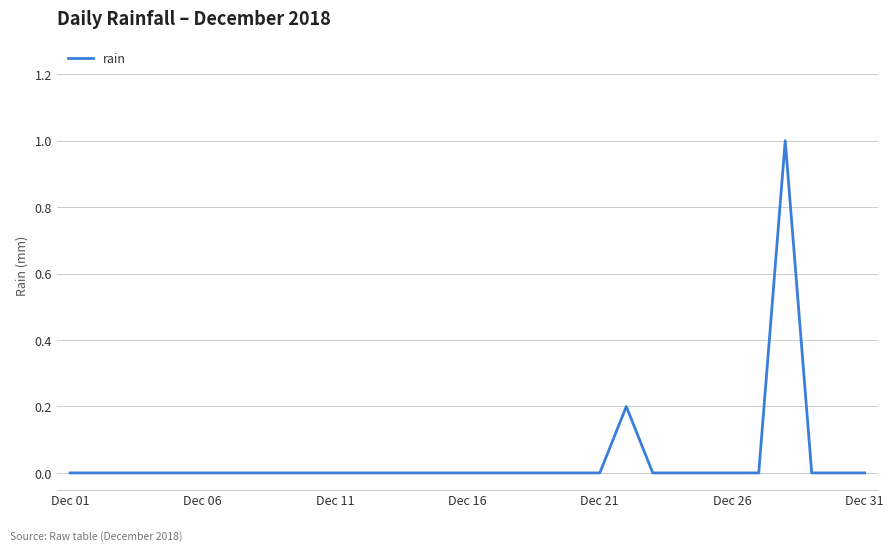

What is the greatest value displayed?

1.0